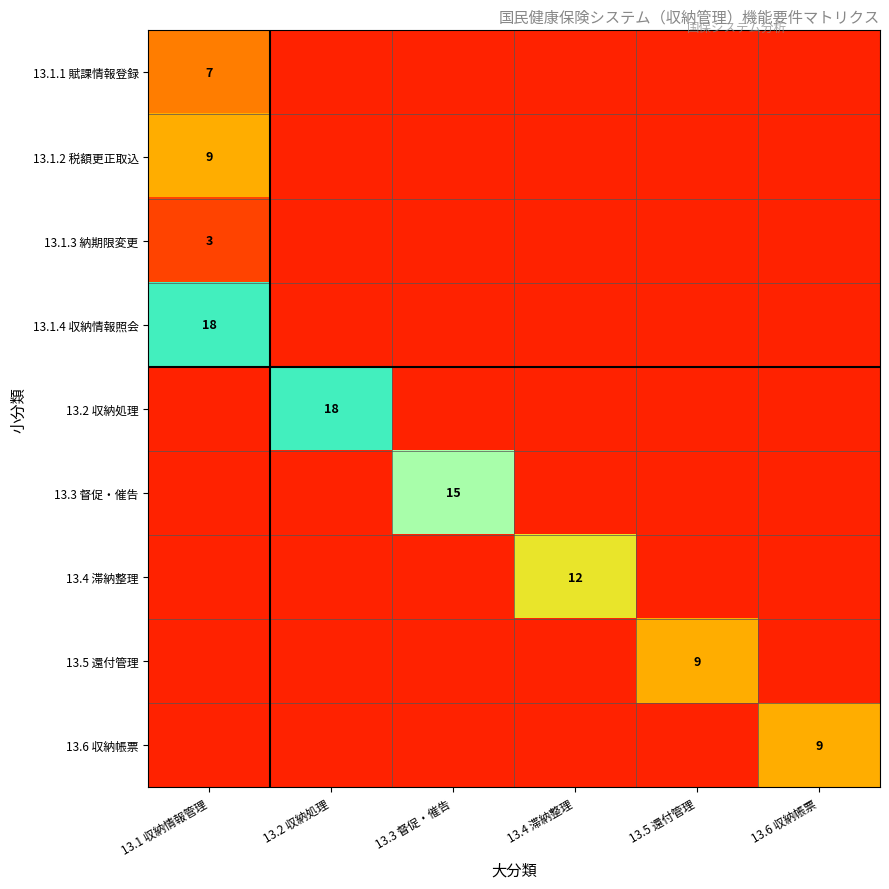

Is it true that 13.1.3 納期限変更 equals 3 at 13.1 収納情報管理?

True